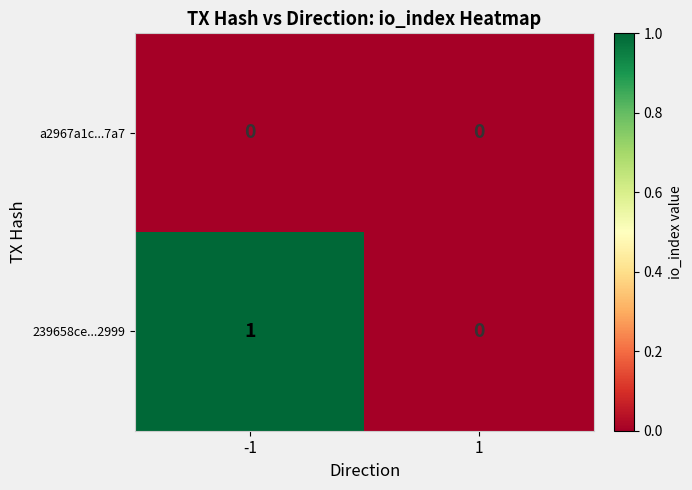

Which series has the largest range (max minus min)?

239658ce...2999